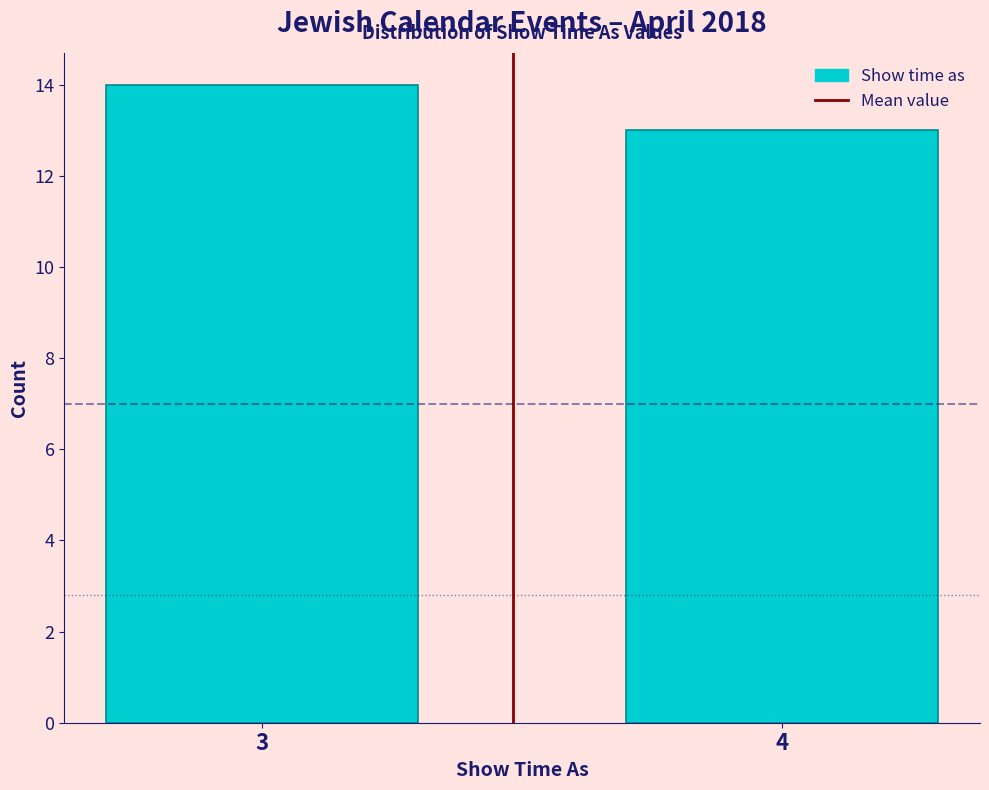

Reading right to left, what are all the values shown in this chart?

13	14